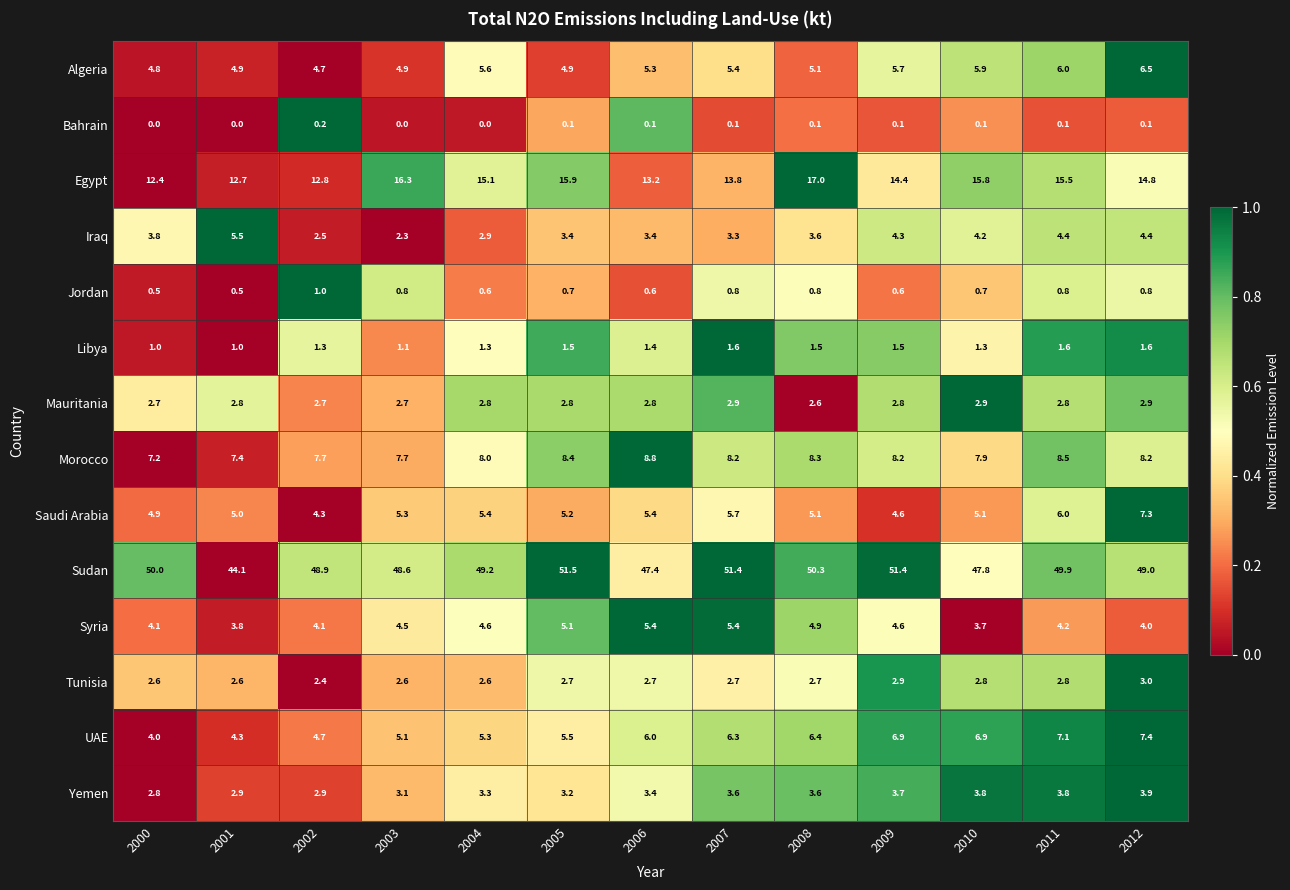

What is the difference between the highest and lowest values at 2001?

44.1